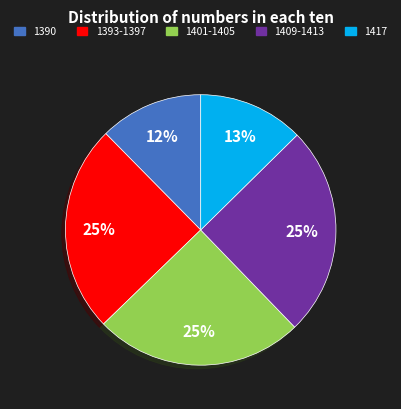

To the nearest percent, what is the difference between the largest and smallest slice percentages?

13%